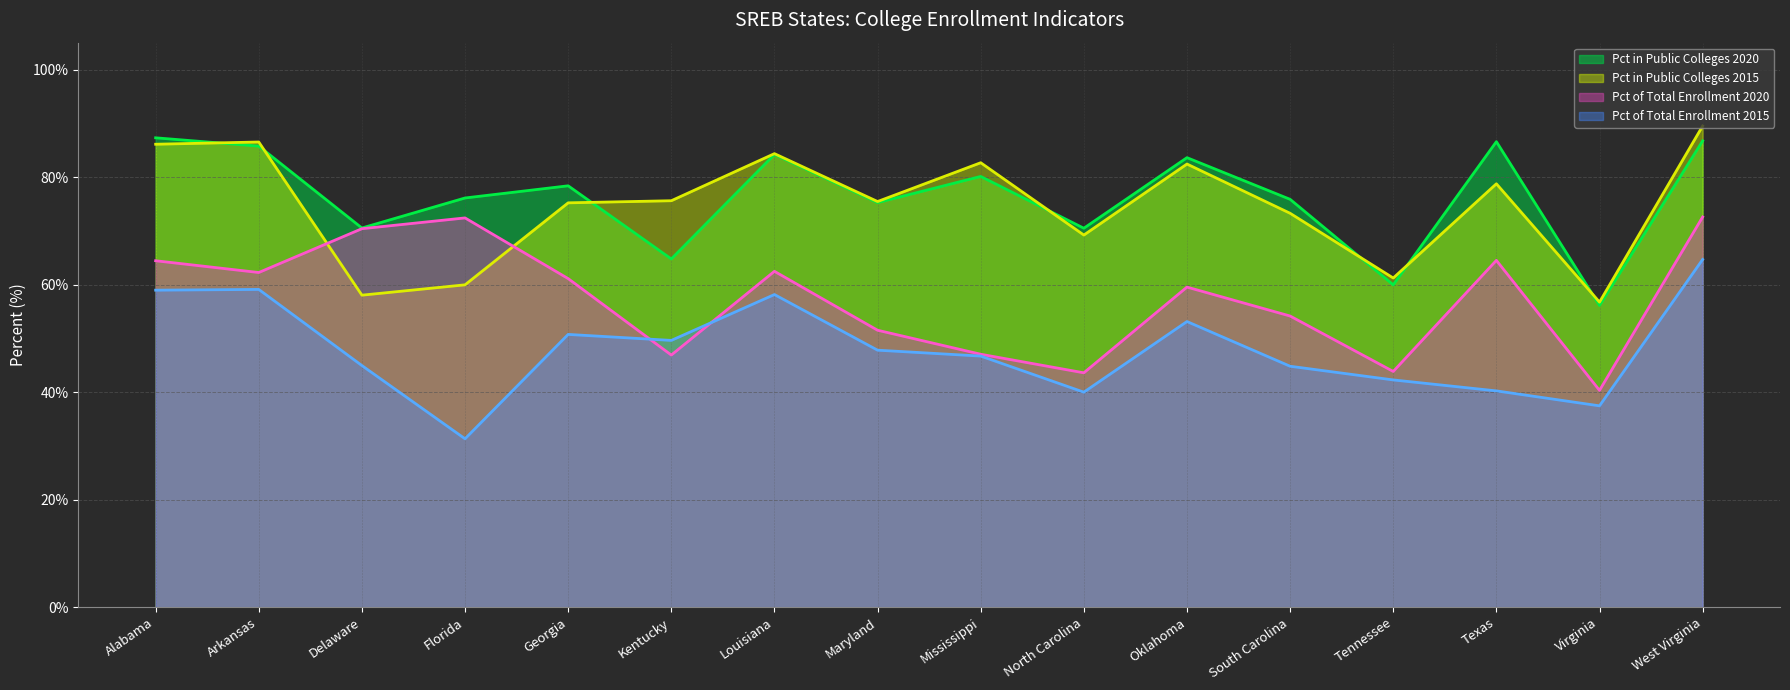

True or false: Pct in Public Colleges 2015 (line) and Pct of Total Enrollment 2020 (line) cross at least once.

True